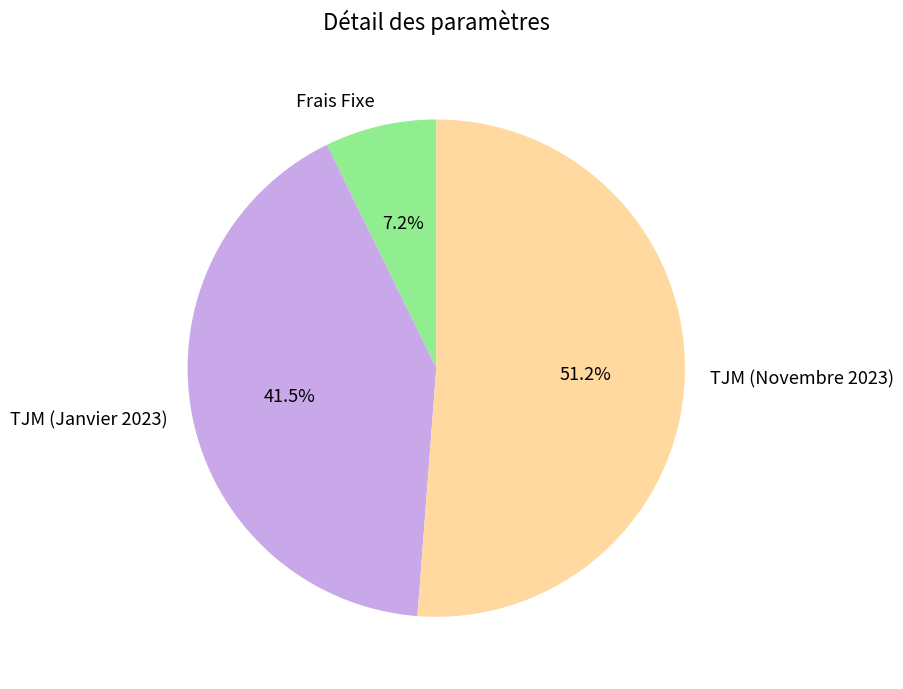

What is the total percentage of TJM (Novembre 2023) and TJM (Janvier 2023)?

92.8%